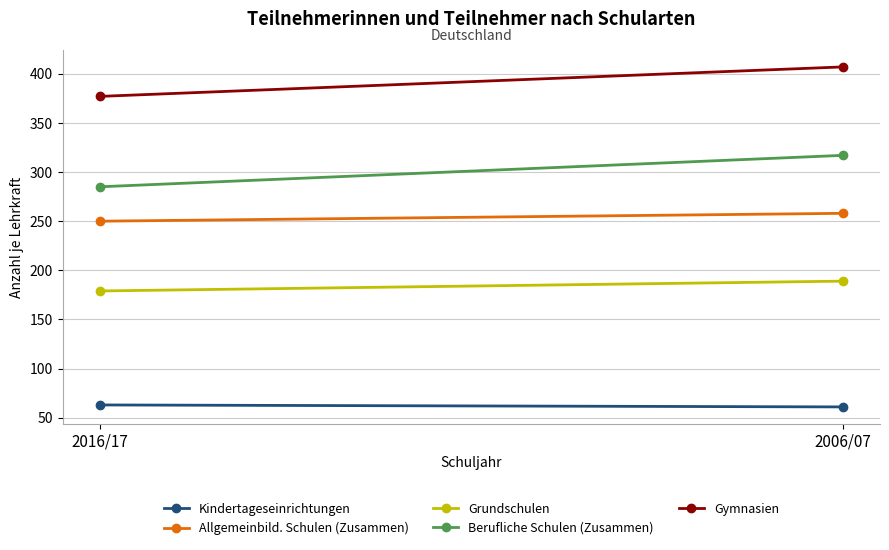

How many data points in Allgemeinbild. Schulen (Zusammen) are less than 258?

1